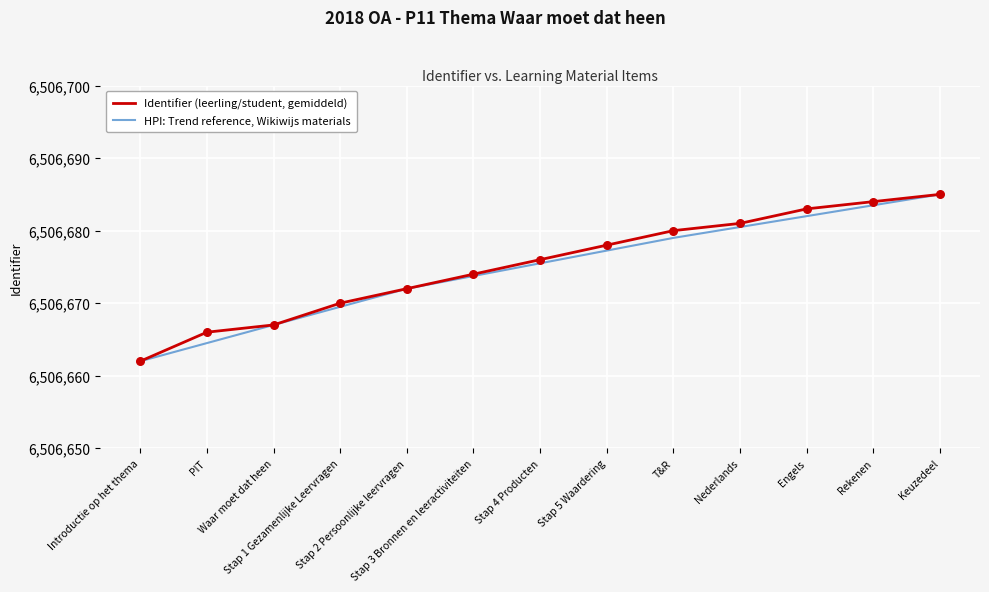

List the series in order of their overall mean, highest first.

Identifier (leerling/student, gemiddeld), HPI: Trend reference, Wikiwijs materials